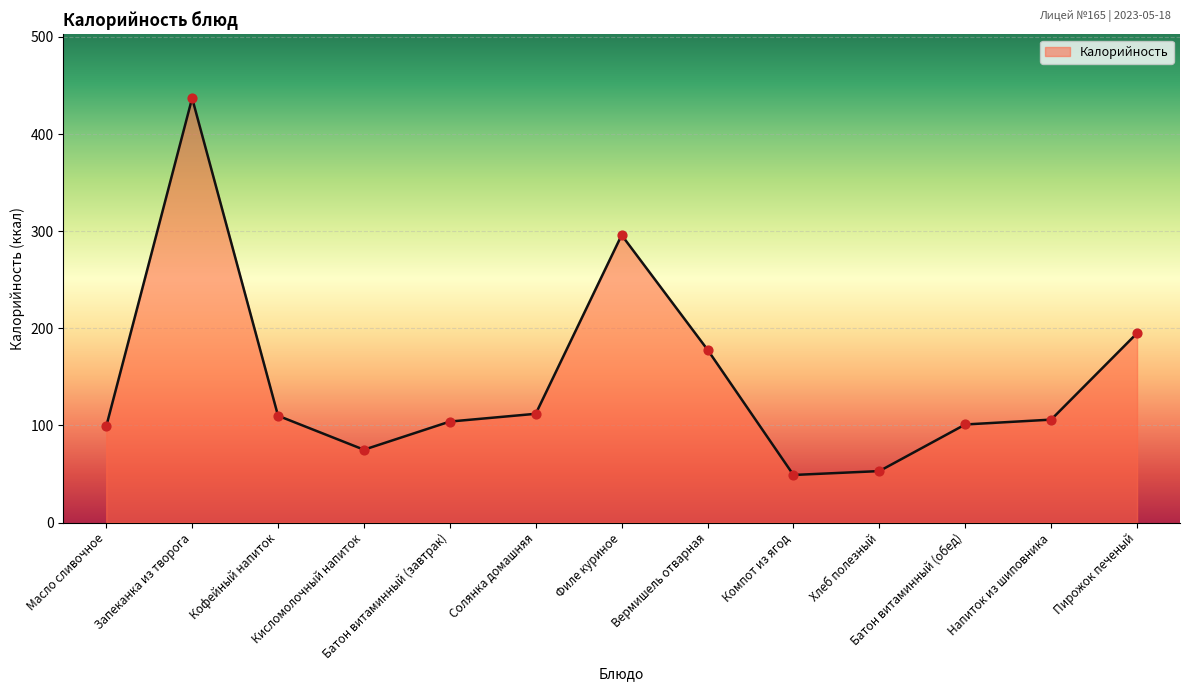

What is the change in value from Запеканка из творога to Пирожок печеный?

-242